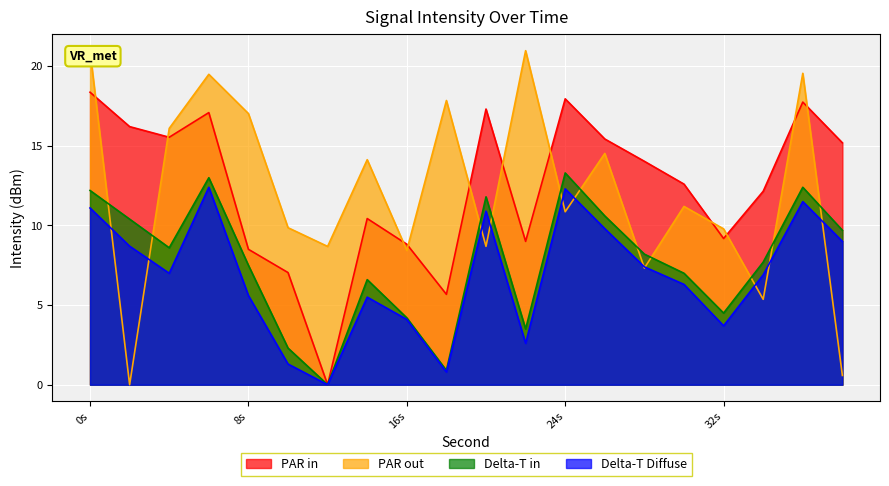

Where is Delta-T in nearest to the value 6?

14